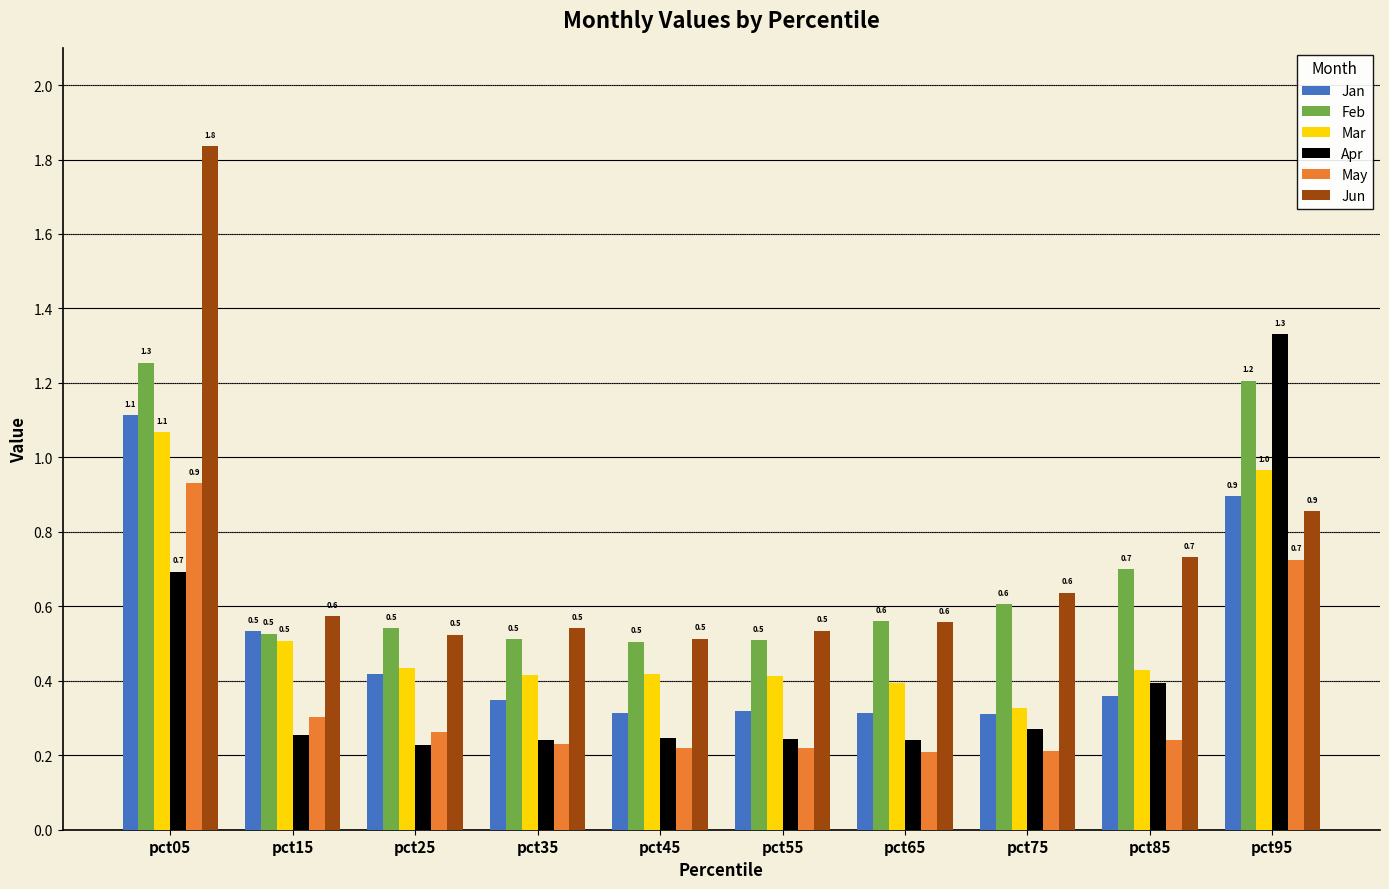

What is the highest value of the Feb series?

1.3